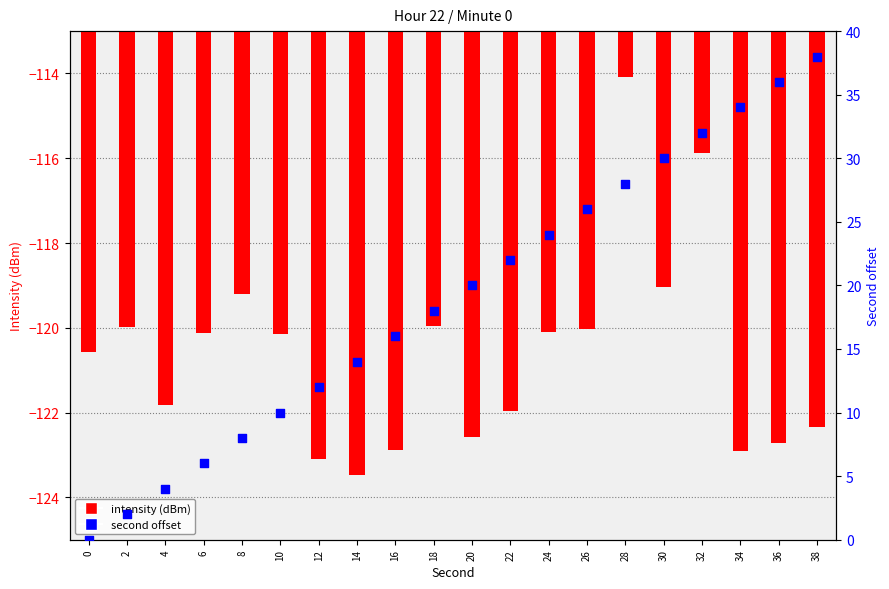

Is the value of intensity (dBm) at 36 greater than the value of second offset at 20?

No